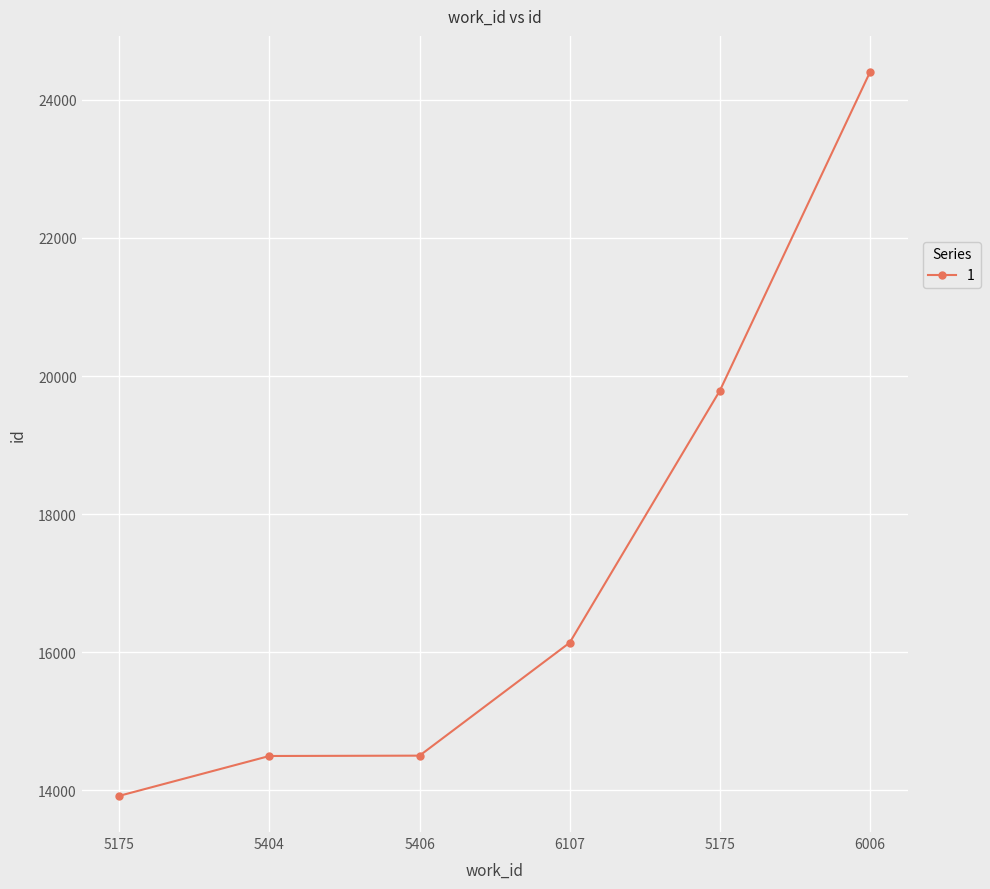

The value at 5175 is 21666. True or false?

False